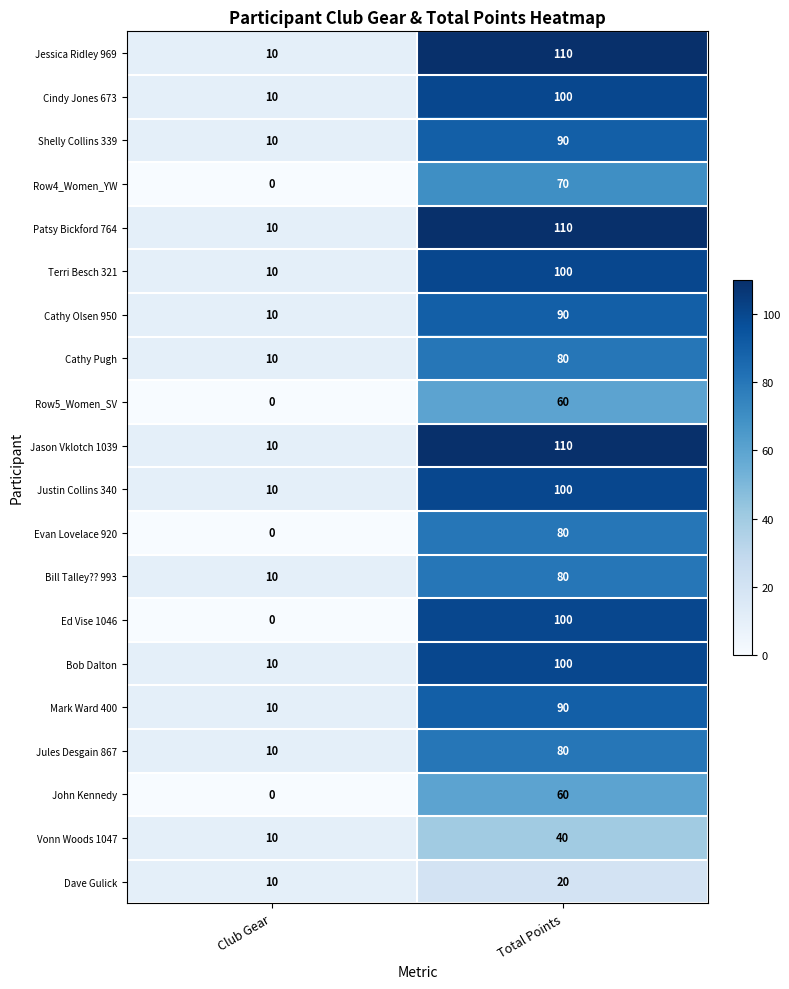

The Row5_Women_SV series shows 41 at Total Points. True or false?

False